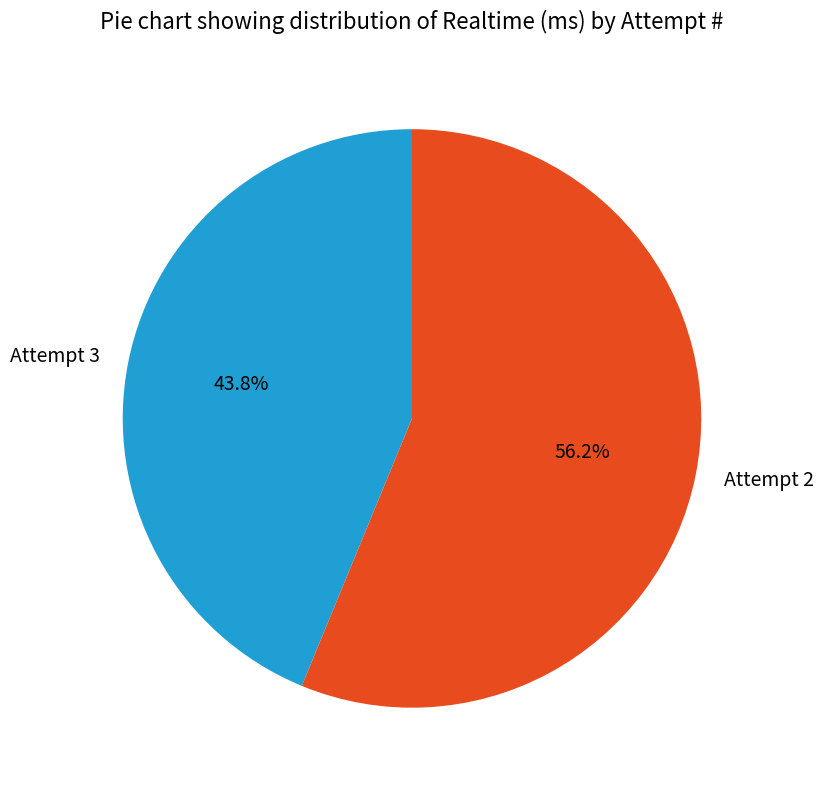

The Attempt 2 slice represents 56% of the pie. True or false?

True